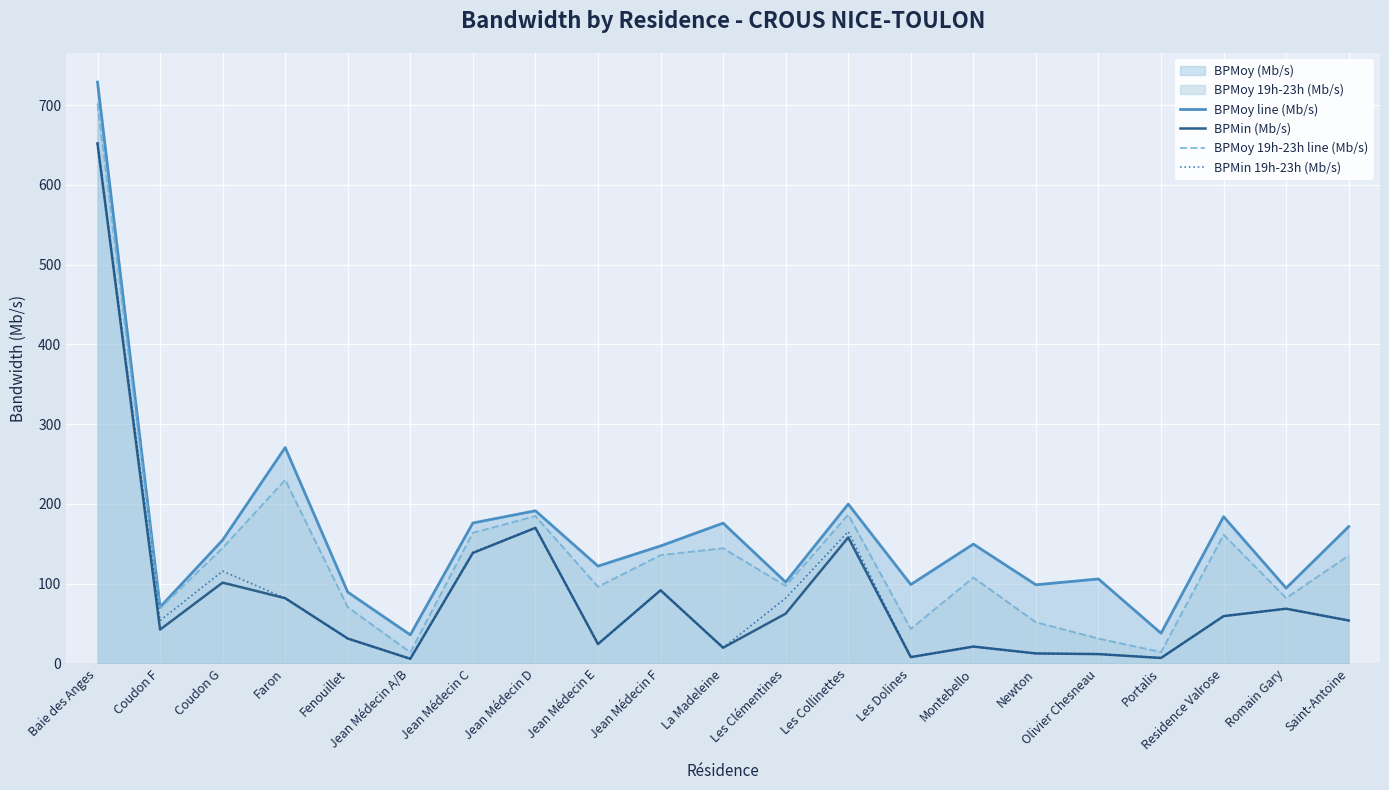

What is the label of the 12th point from the right?

Jean Médecin F